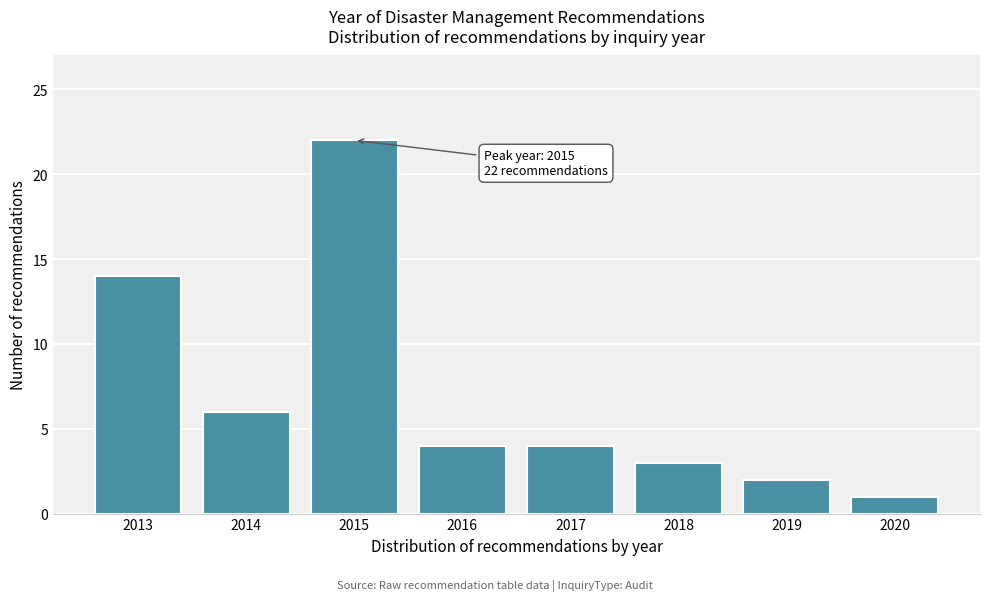

Reading left to right, list all the values displayed in this chart.

2013=14	2014=6	2015=22	2016=4	2017=4	2018=3	2019=2	2020=1